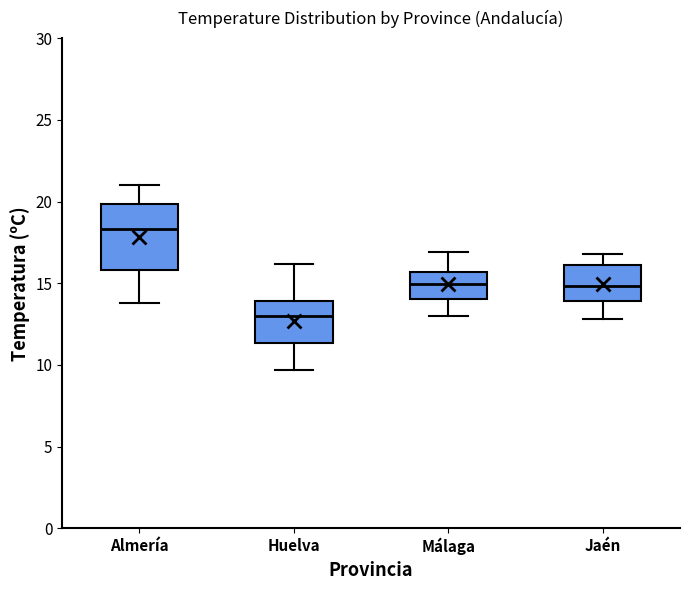

Which box has the highest median line?

Almería